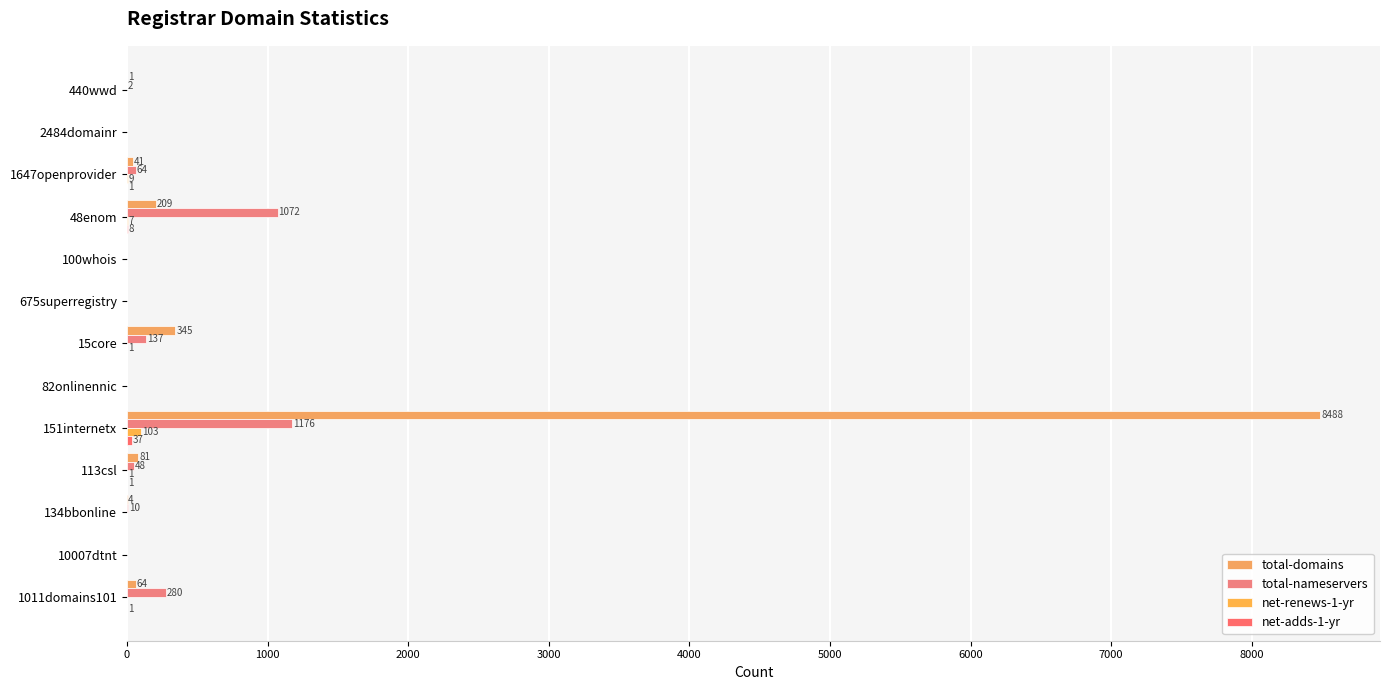

Which series has the largest total across all categories?

total-domains